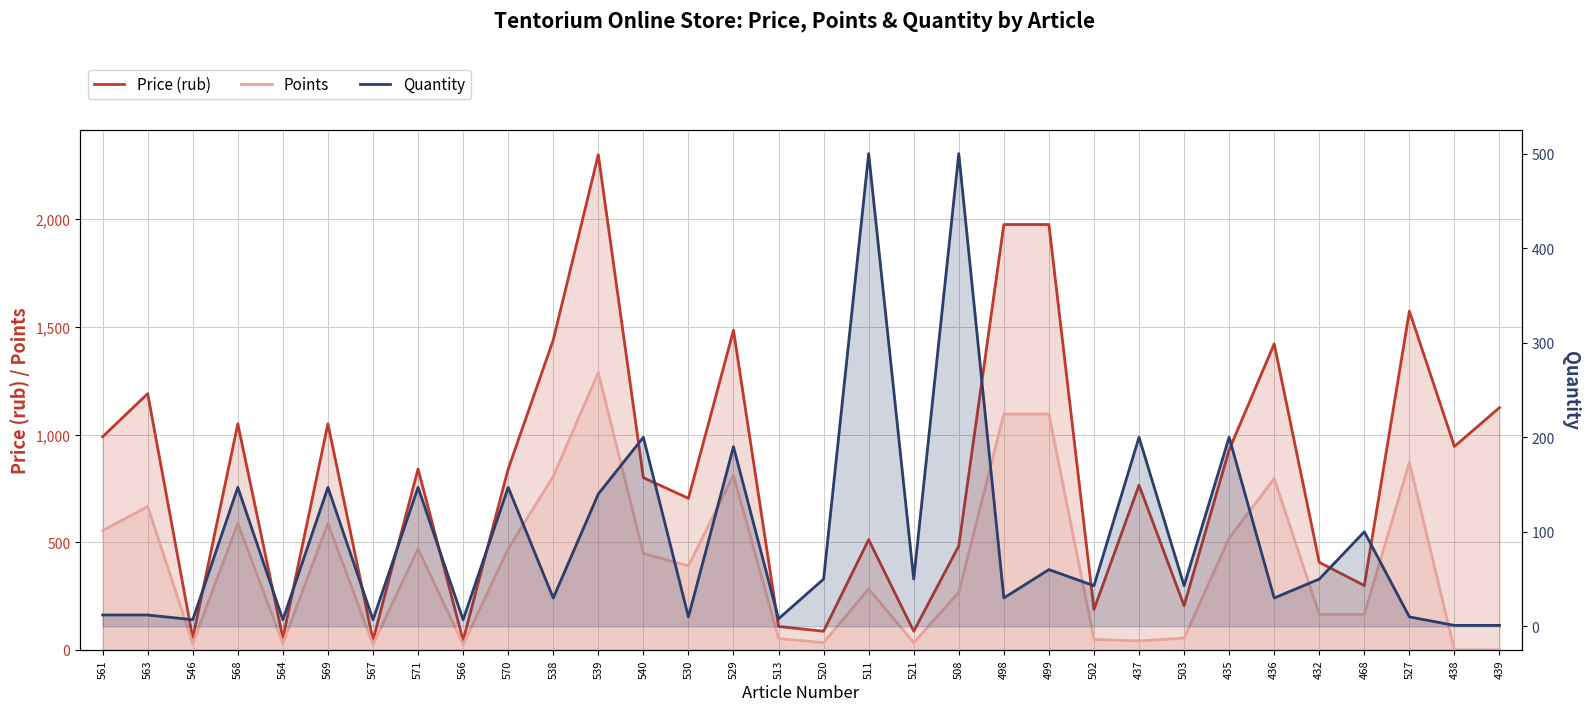

The value of Quantity at 520 is 50. True or false?

True